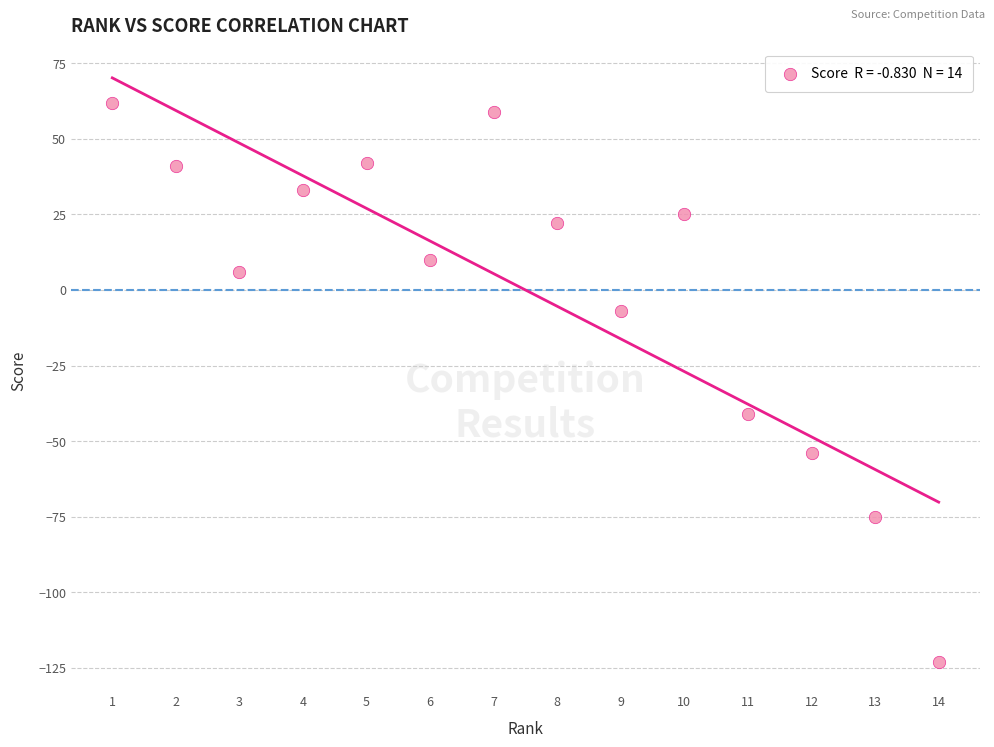

What is the range of X values (max minus min)?

13